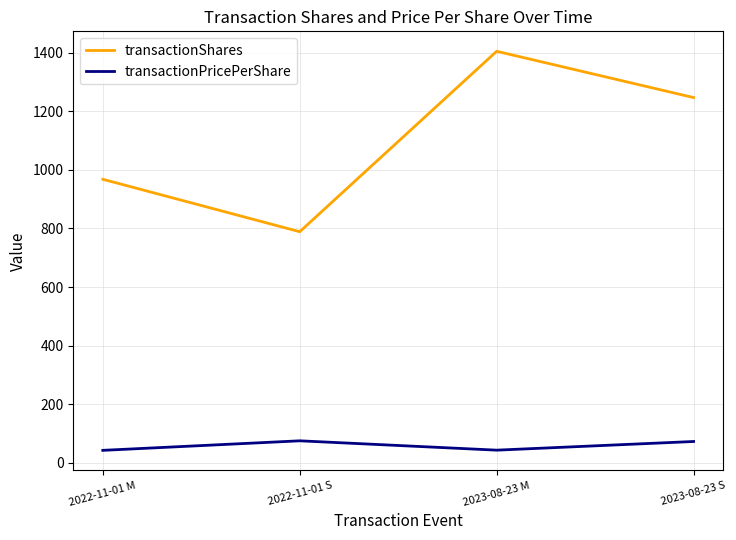

What is the sum of the transactionPricePerShare values at 2023-08-23 S and 2022-11-01 S?

148.0